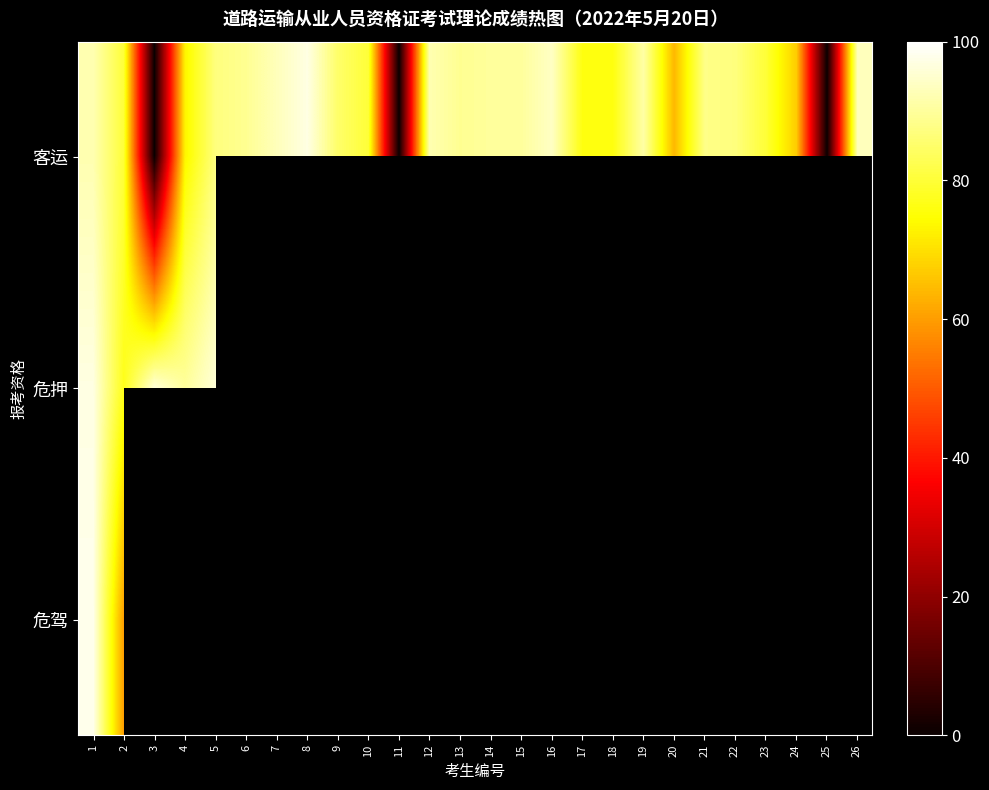

At which label does 客运 first exceed 87?

1